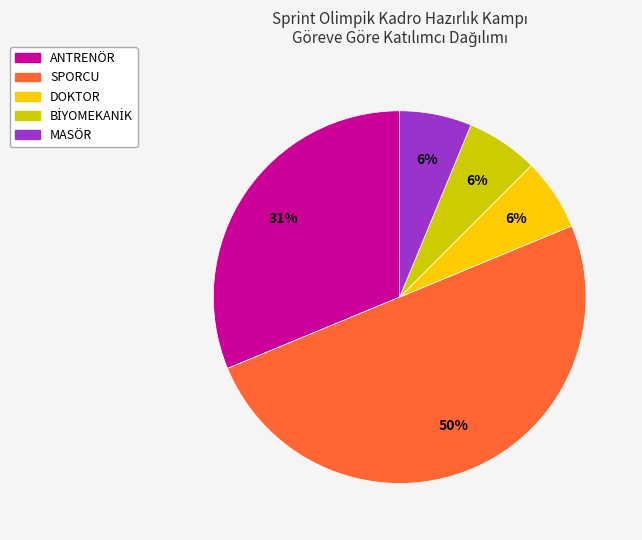

What is the largest slice in the pie chart?

SPORCU